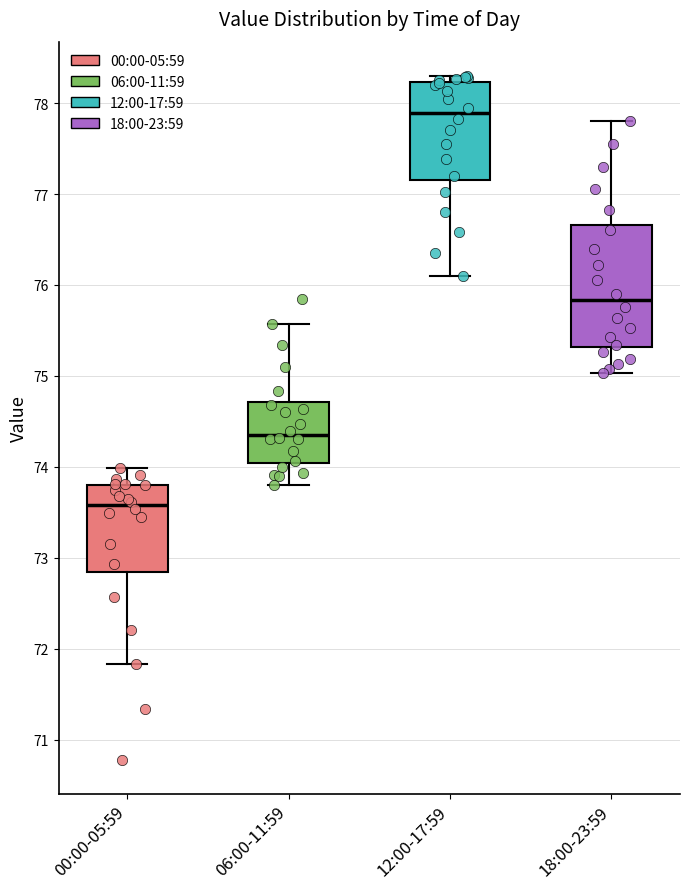

Comparing the boxes themselves (not the whiskers), which one is the tallest?

18:00-23:59